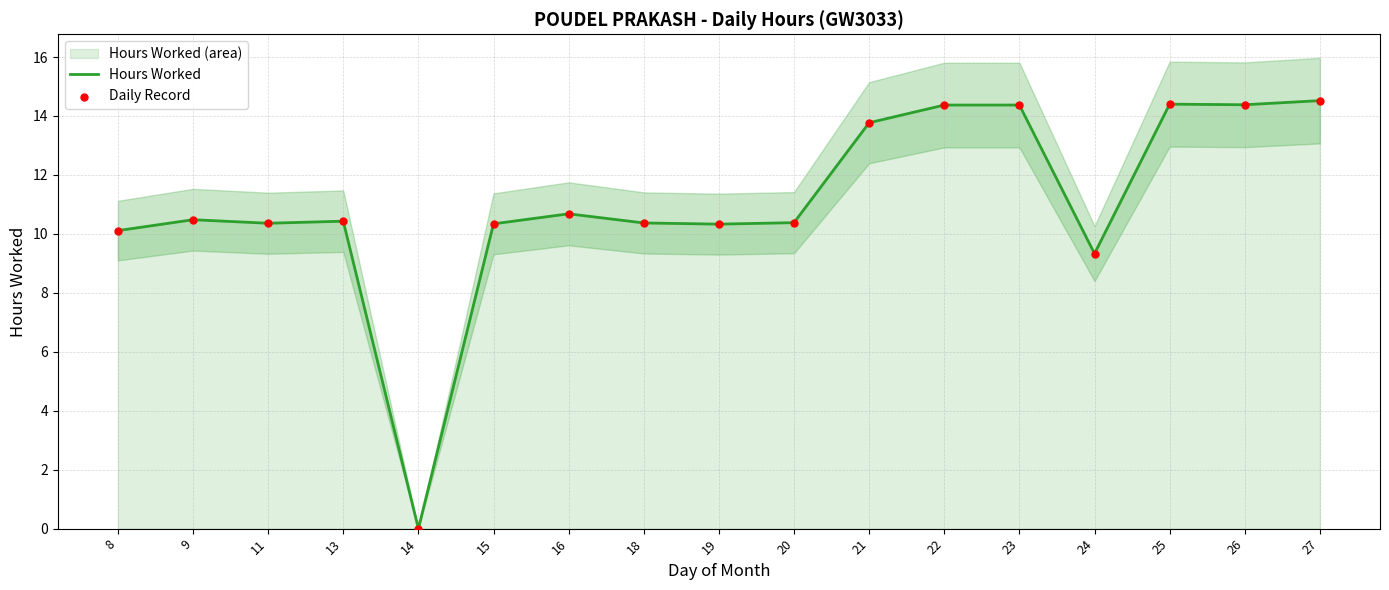

Which series has the largest Y range (max minus min)?

Hours Worked